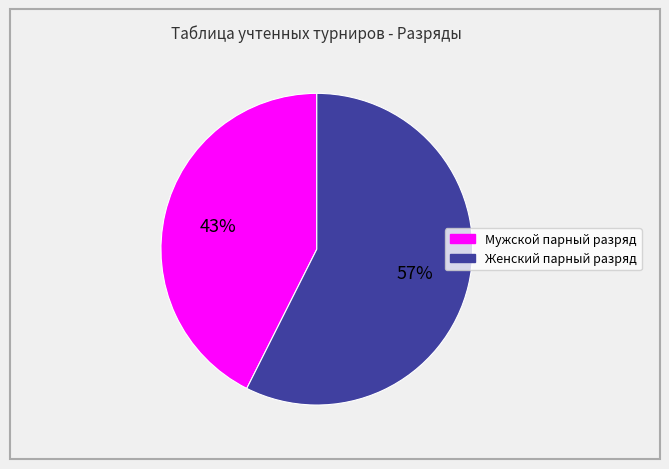

Count the number of slices in the pie.

2